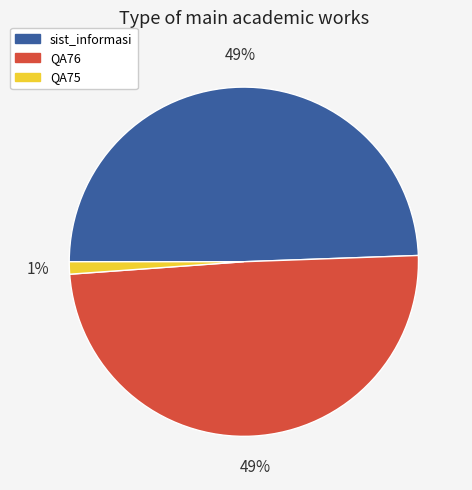

To the nearest percent, what is the combined percentage of QA76 and sist_informasi?

99%